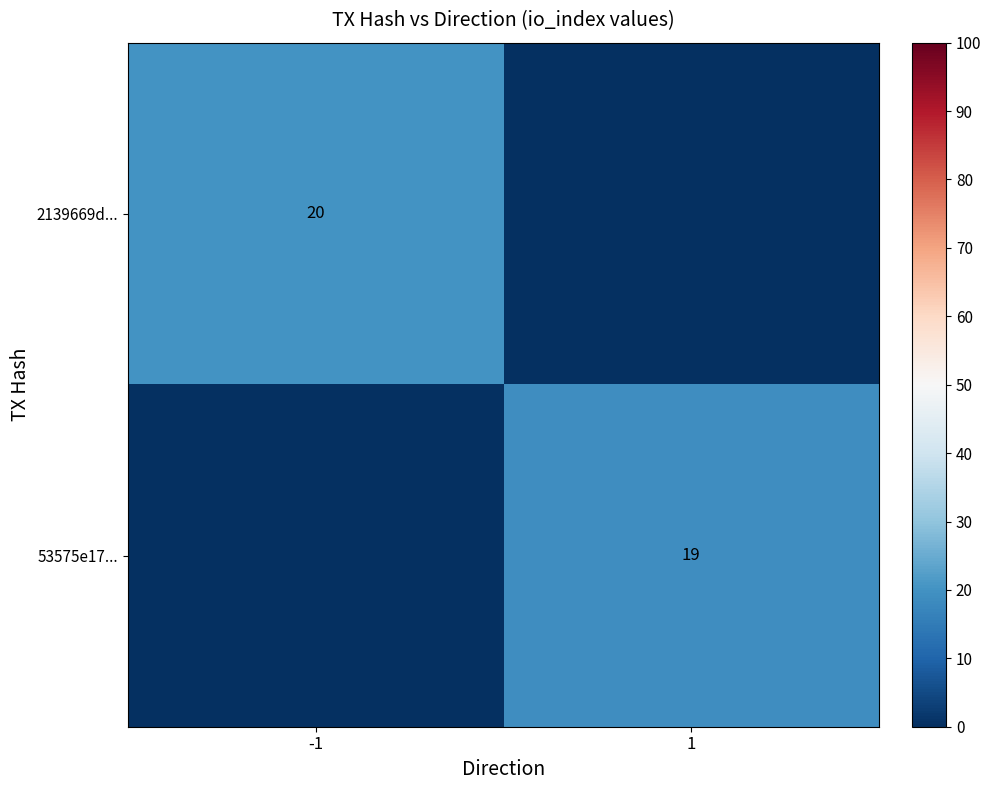

The 53575e17... series shows 28 at 1. True or false?

False